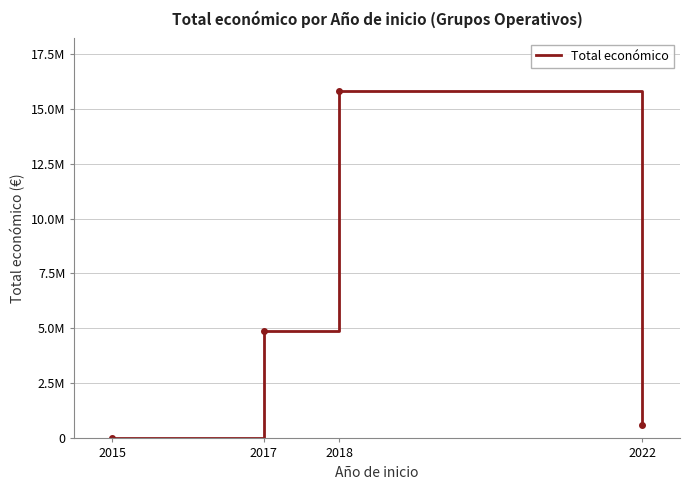

Does the chart display data point markers on the line(s)?

No